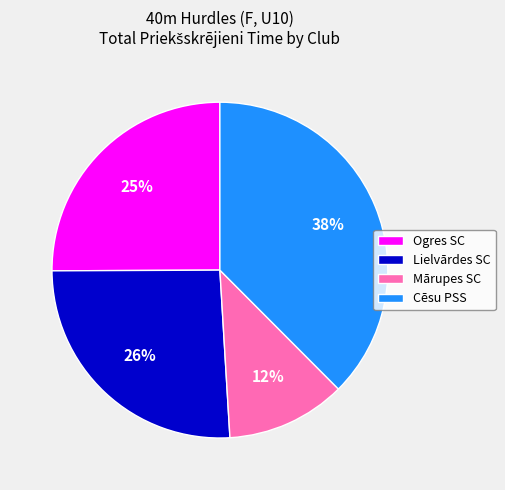

To the nearest percent, what is the average slice percentage?

25%